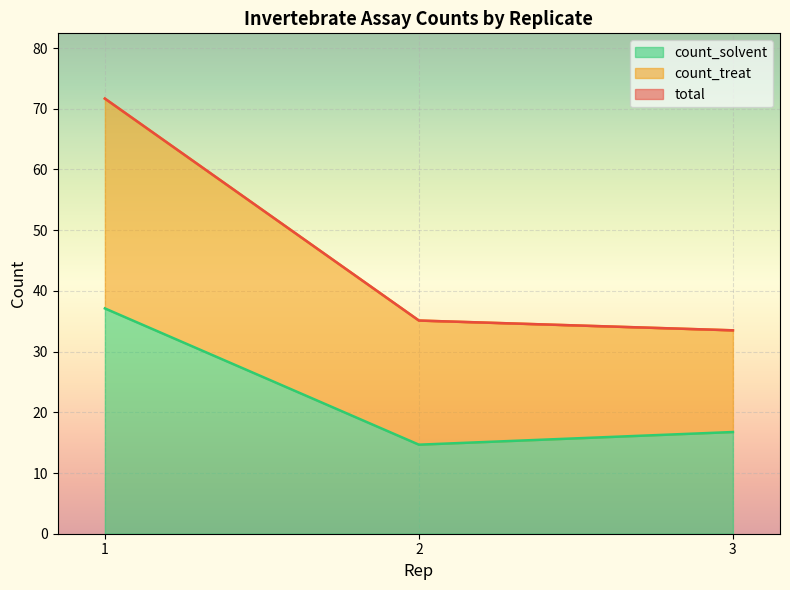

Between 1 and 2, which is larger?

1